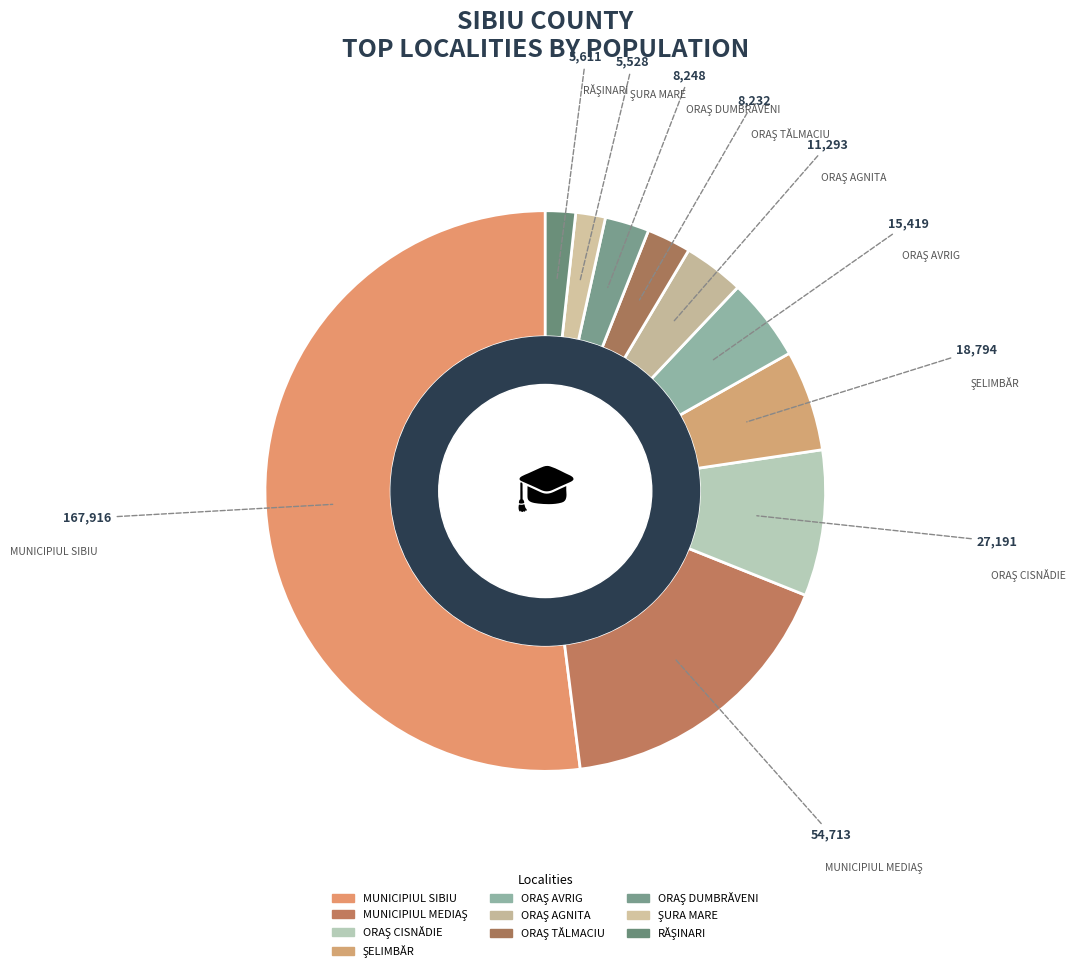

To the nearest percent, what percentage of the pie is MUNICIPIUL SIBIU?

52%